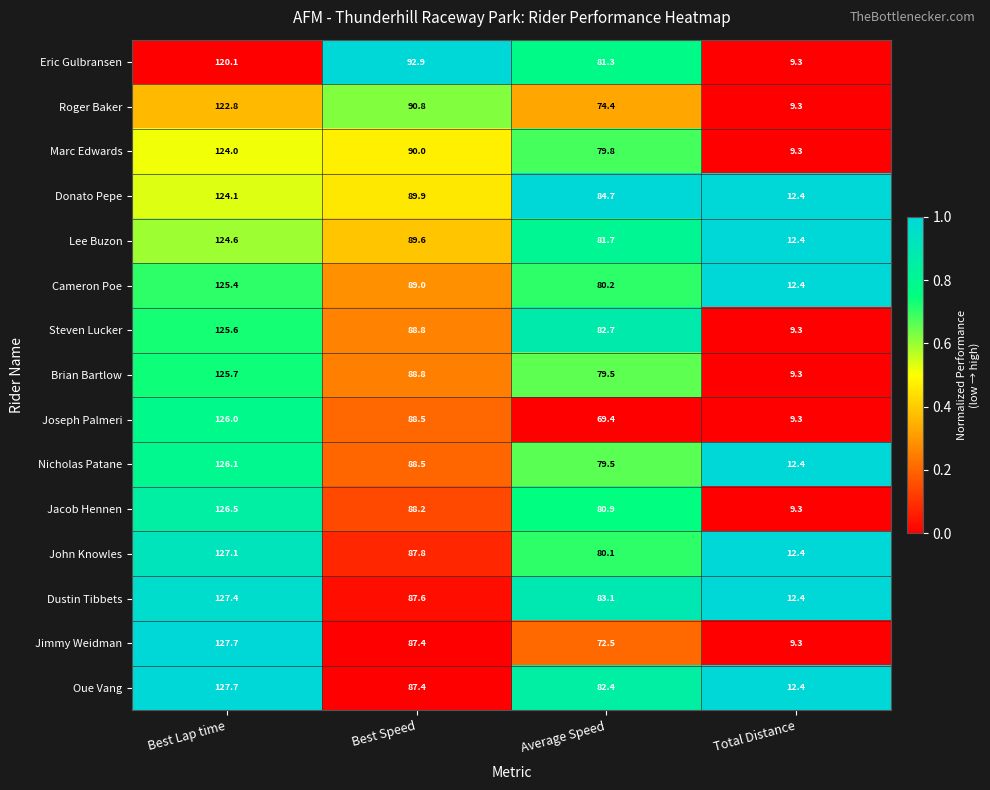

Between Best Speed and Total Distance, which series saw the biggest shift?

Eric Gulbransen